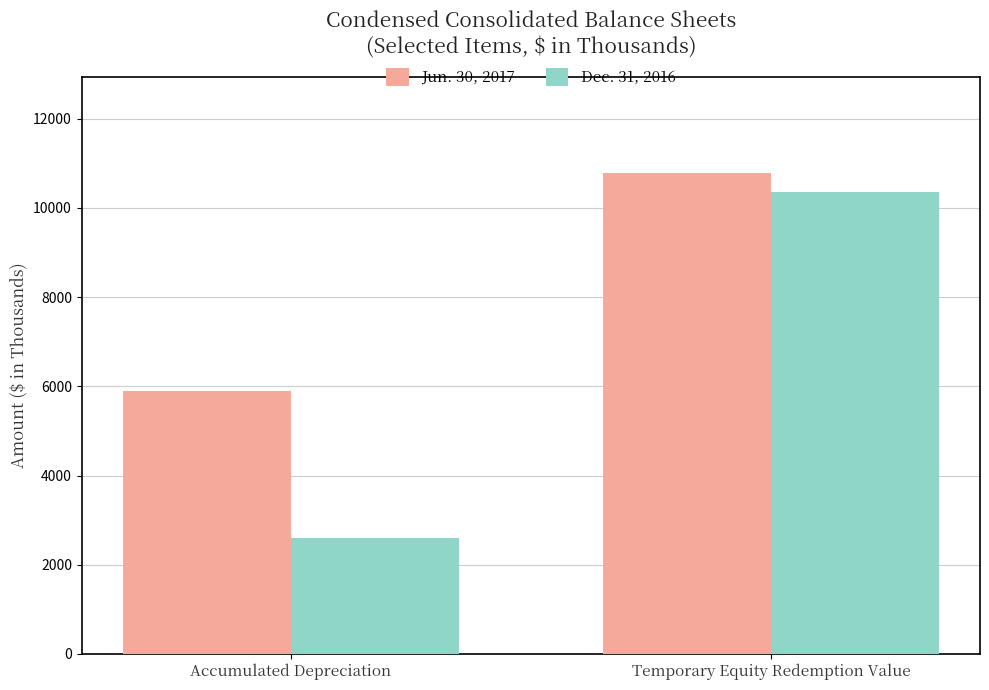

What is the maximum value shown in the chart?

10780